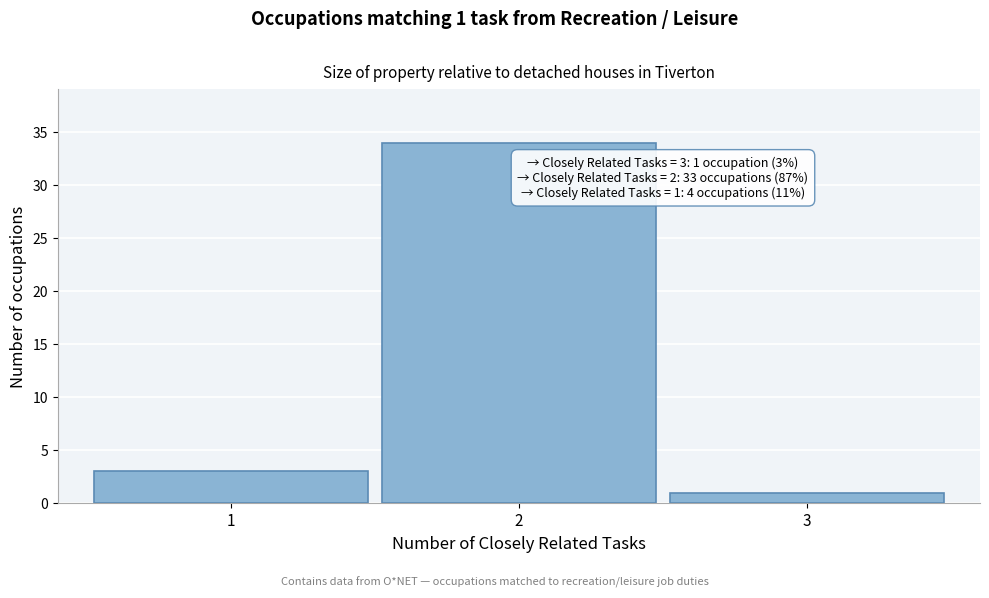

Reading right to left, transcribe all the data shown in this chart.

1	34	3